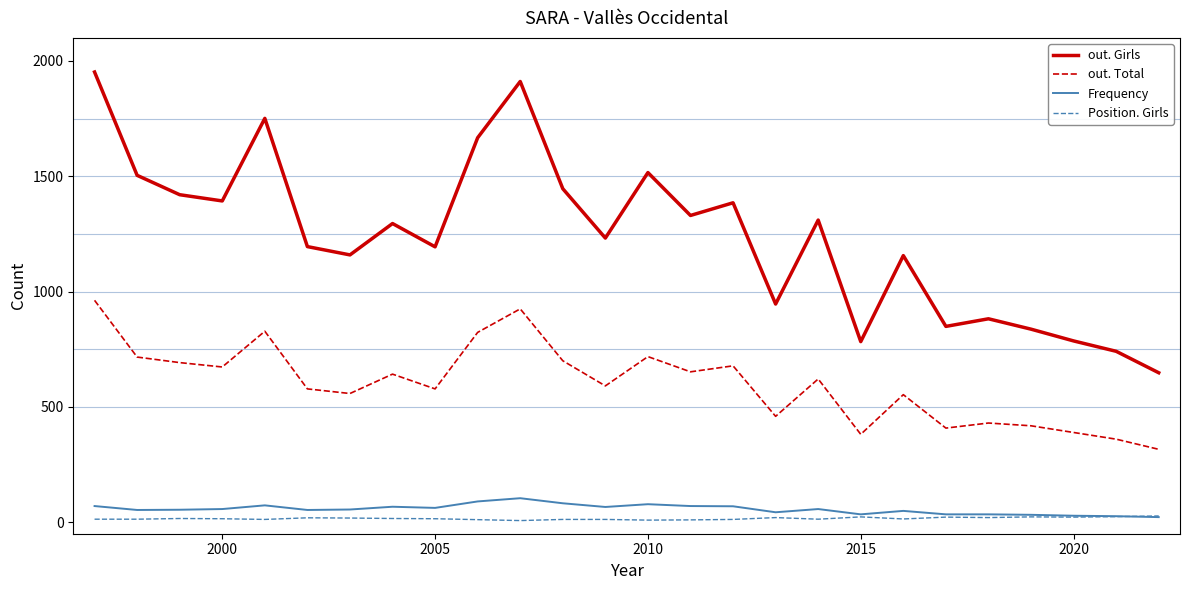

Does the chart have visible grid lines?

No